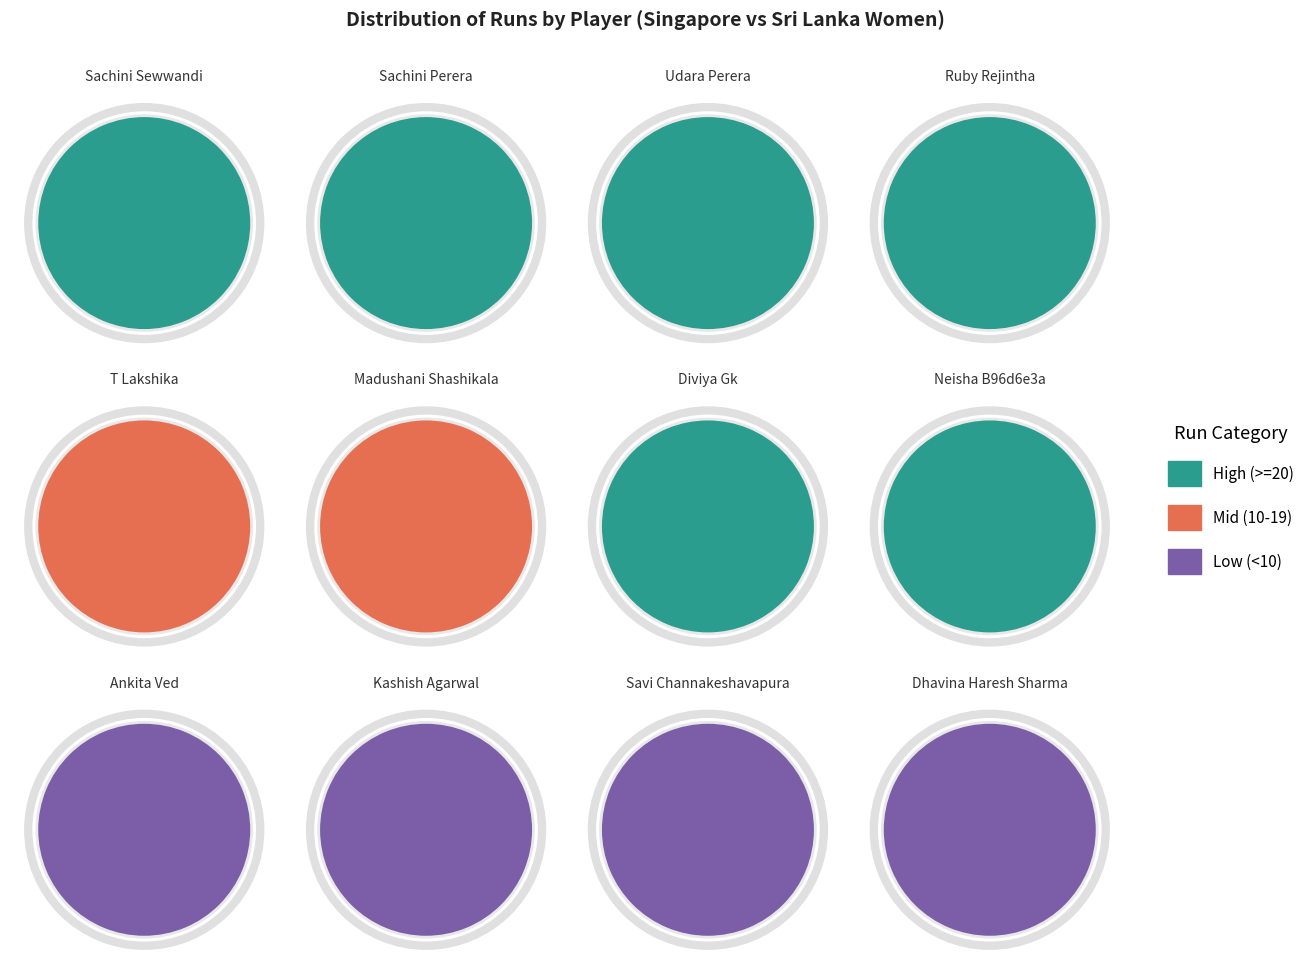

Which series has the widest spread of values?

Udara Perera